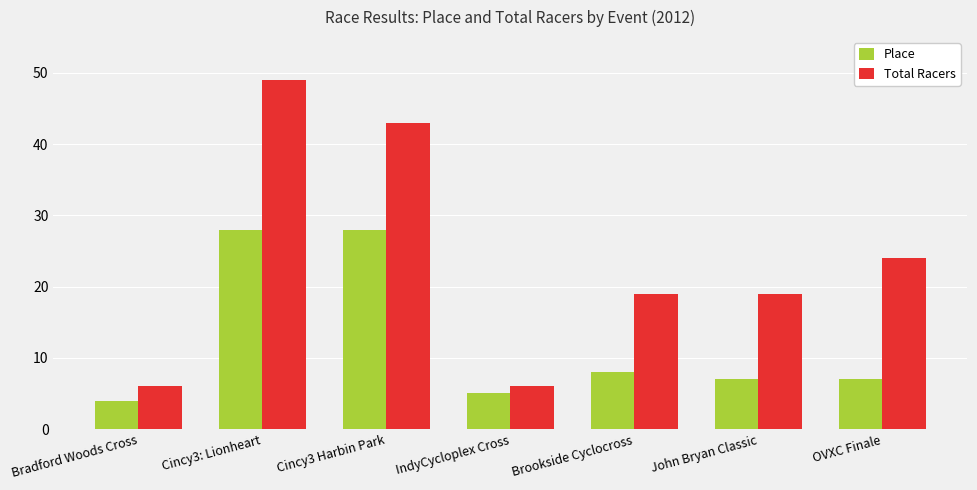

What is the value of the Total Racers bar at the 3rd from the left?

43